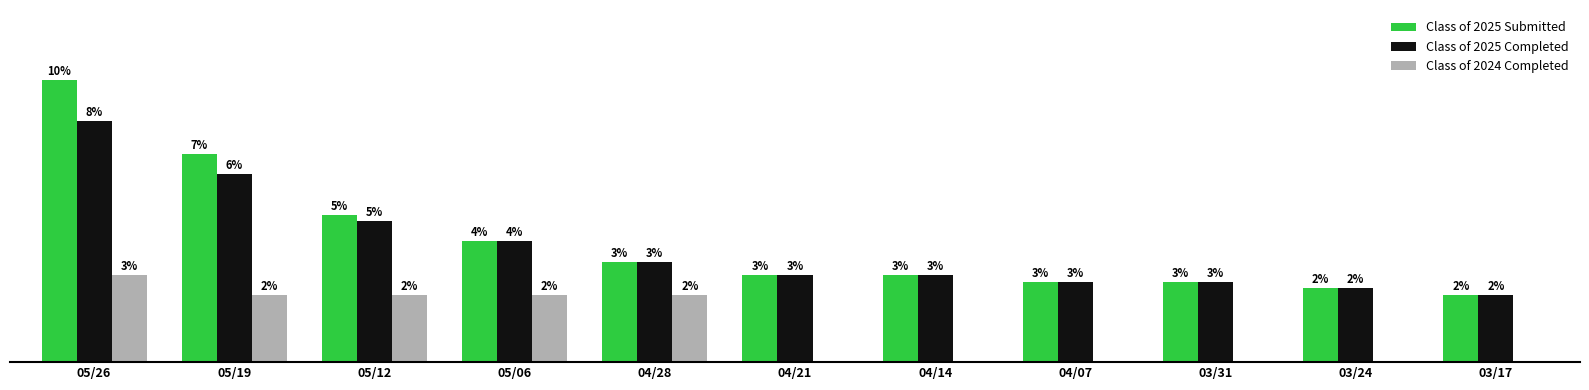

What is the difference between the second highest and second lowest values in the Class of 2025 Submitted series?

20